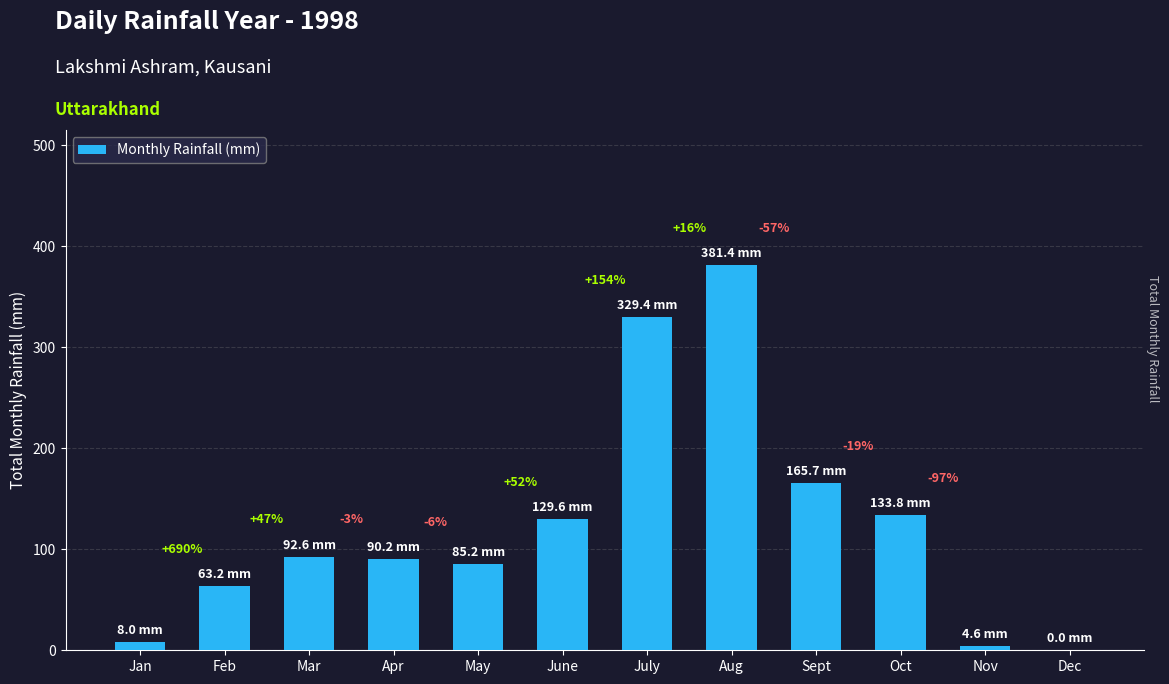

Reading left to right, what are all the values shown in this chart?

Jan=8.0	Feb=63.2	Mar=92.6	Apr=90.2	May=85.2	June=129.6	July=329.4	Aug=381.4	Sept=165.7	Oct=133.8	Nov=4.6	Dec=0.0